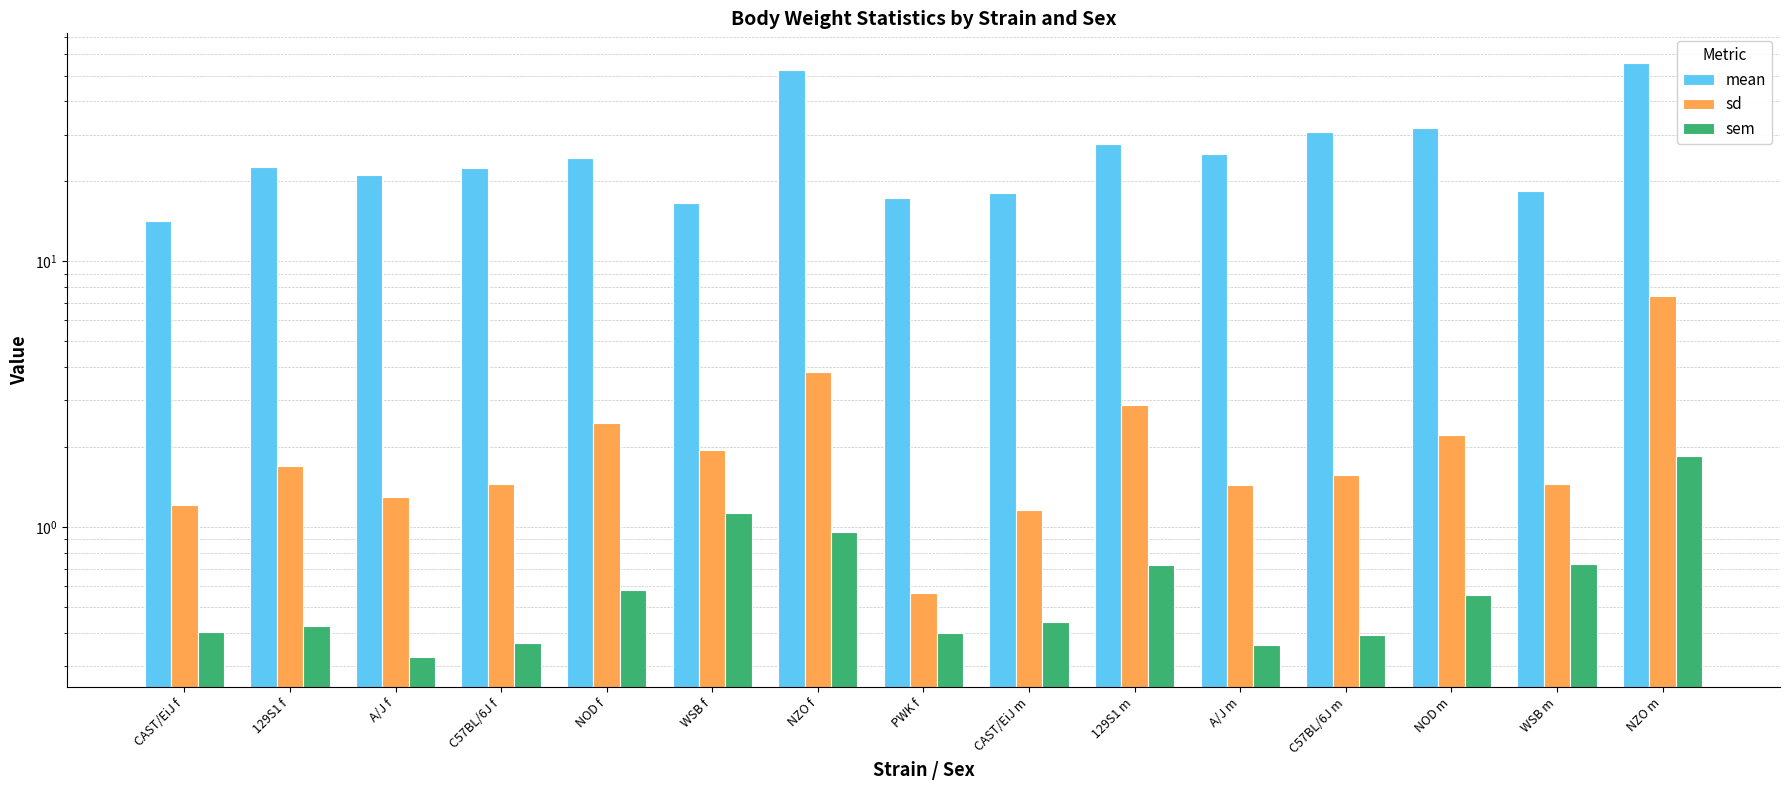

Does the chart contain stacked bars?

No